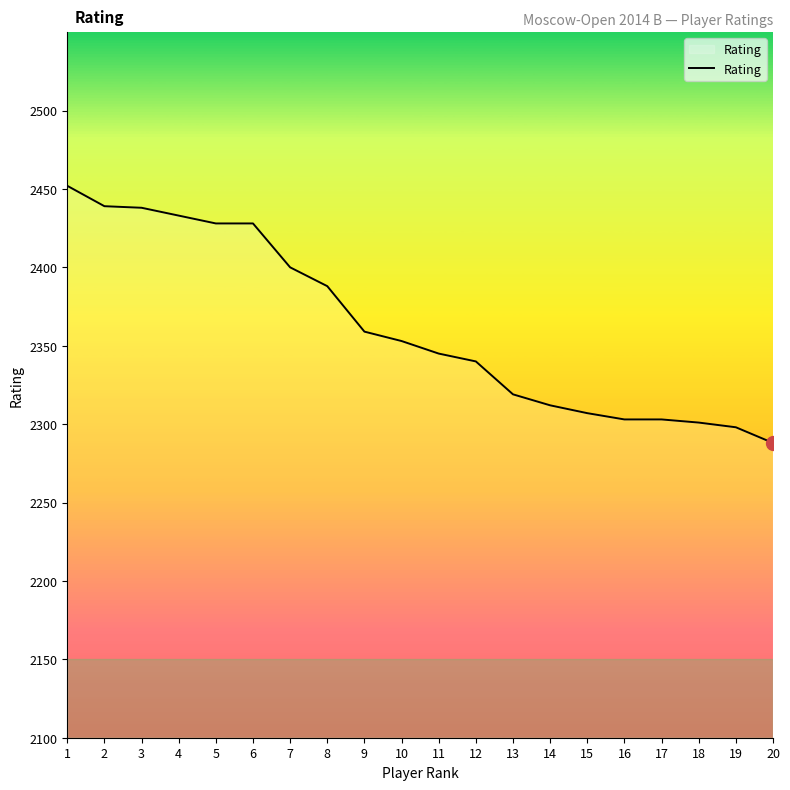

The value at 7 is 1347. True or false?

False